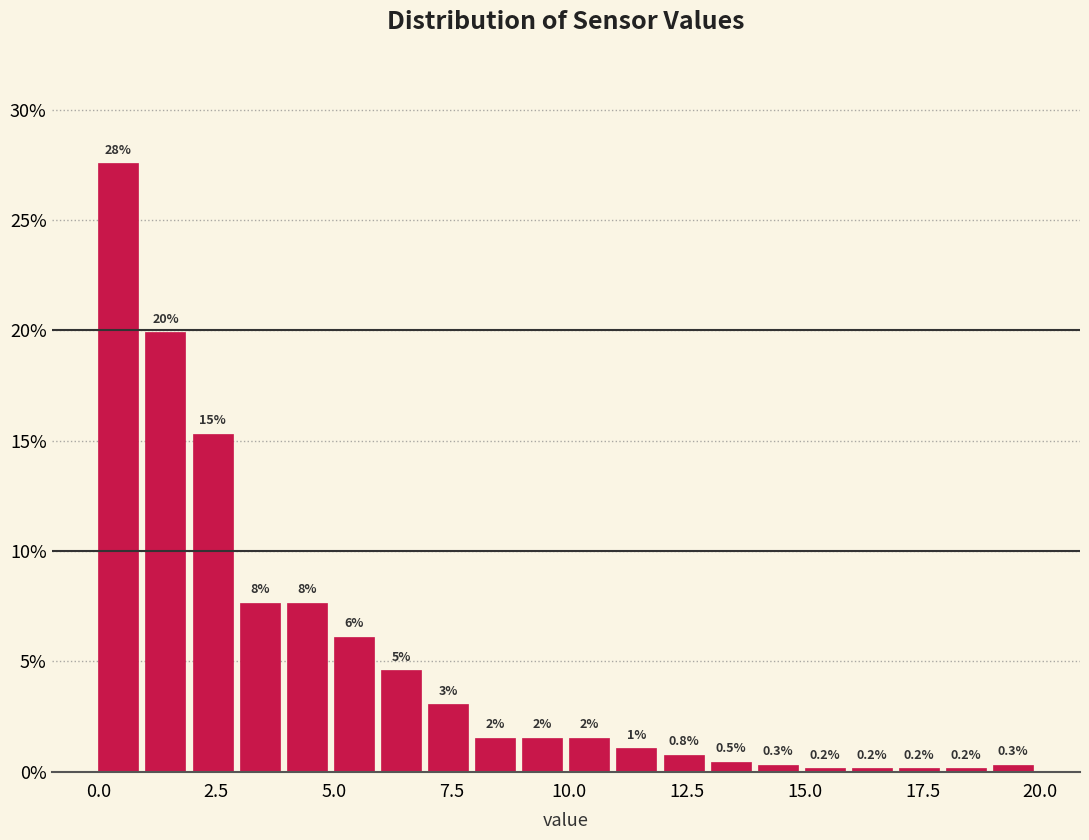

Read against the x-axis, roughly where is the centre of the tallest bar?

0.5